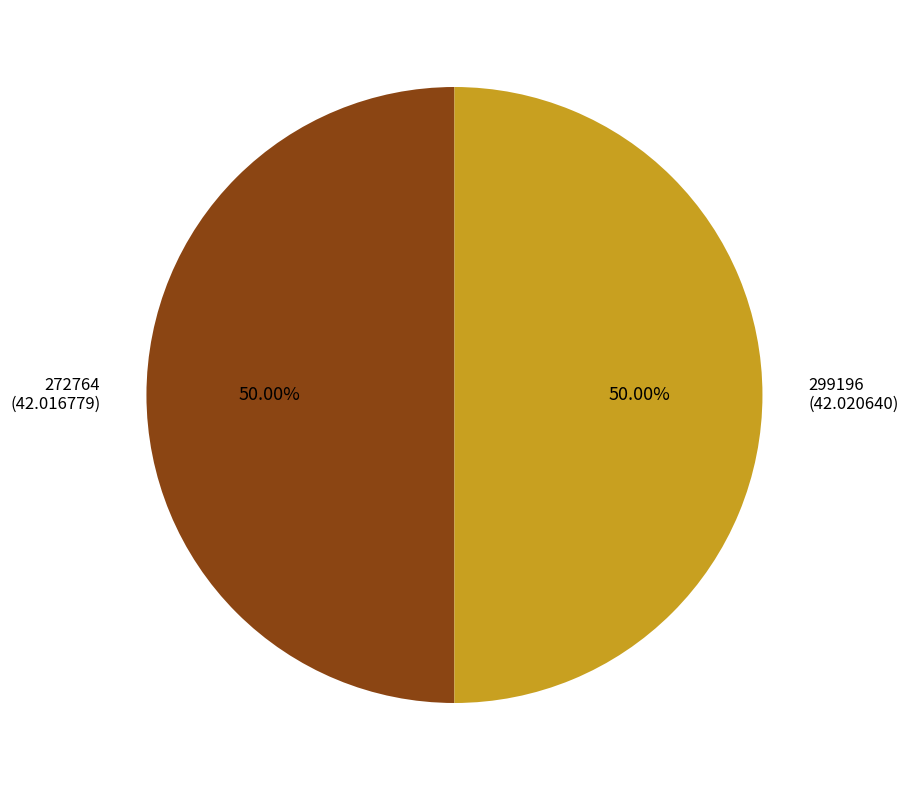

How many slices are in this pie chart?

2